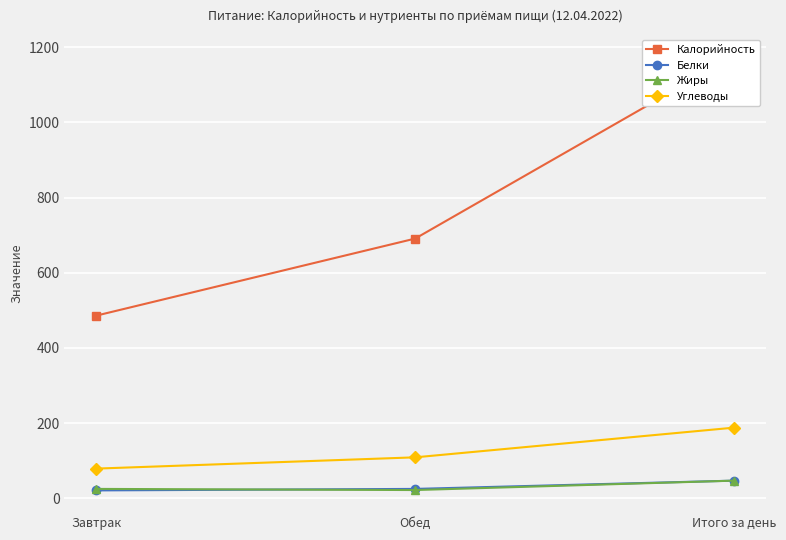

How many values in the Калорийность series exceed 691?

1